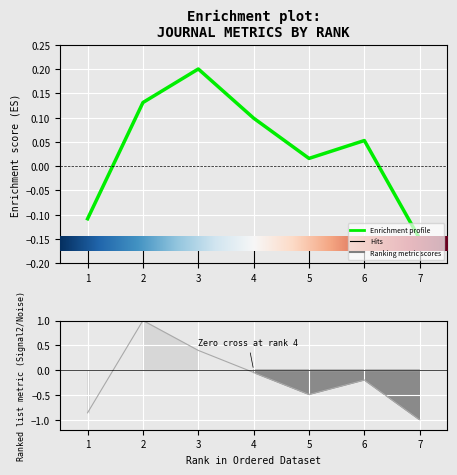

At which category is the sum across all series the highest?

2